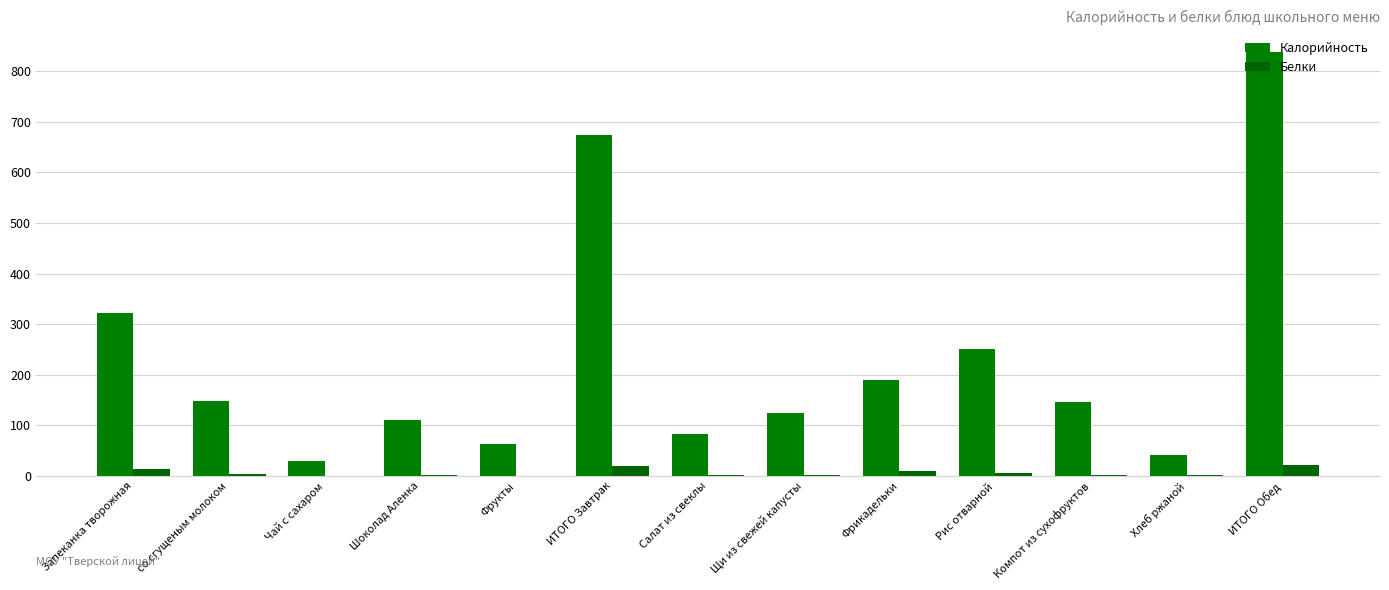

Reading right to left, what are all the values shown in this chart?

Калорийность: ИТОГО Обед=838.6	Хлеб ржаной=42.0	Компот из сухофруктов=146.8	Рис отварной=251.6	Фрикадельки=190.0	Щи из свежей капусты=124.8	Салат из свеклы=83.5	ИТОГО Завтрак=674.2	Фрукты=63.6	Шоколад Аленка=110.0	Чай с сахаром=29.5	со сгущеным молоком=148.2	Запеканка творожная=322.9
Белки: ИТОГО Обед=22.6	Хлеб ржаной=1.4	Компот из сухофруктов=1.1	Рис отварной=6.5	Фрикадельки=9.6	Щи из свежей капусты=2.6	Салат из свеклы=1.3	ИТОГО Завтрак=19.6	Фрукты=0.5	Шоколад Аленка=1.4	Чай с сахаром=0.1	со сгущеным молоком=3.4	Запеканка творожная=14.2